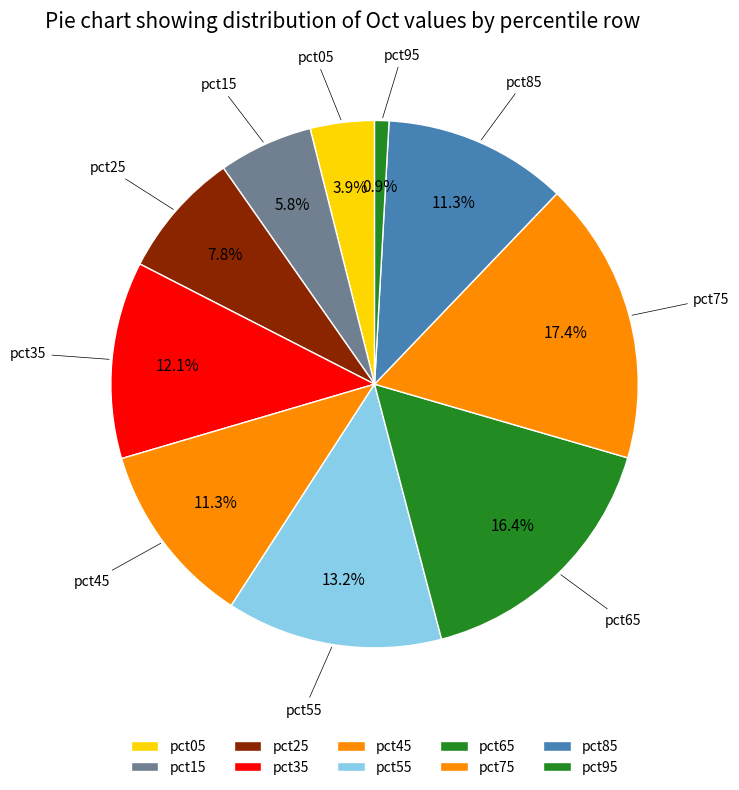

What percentage is NOT represented by pct55?

86.8%